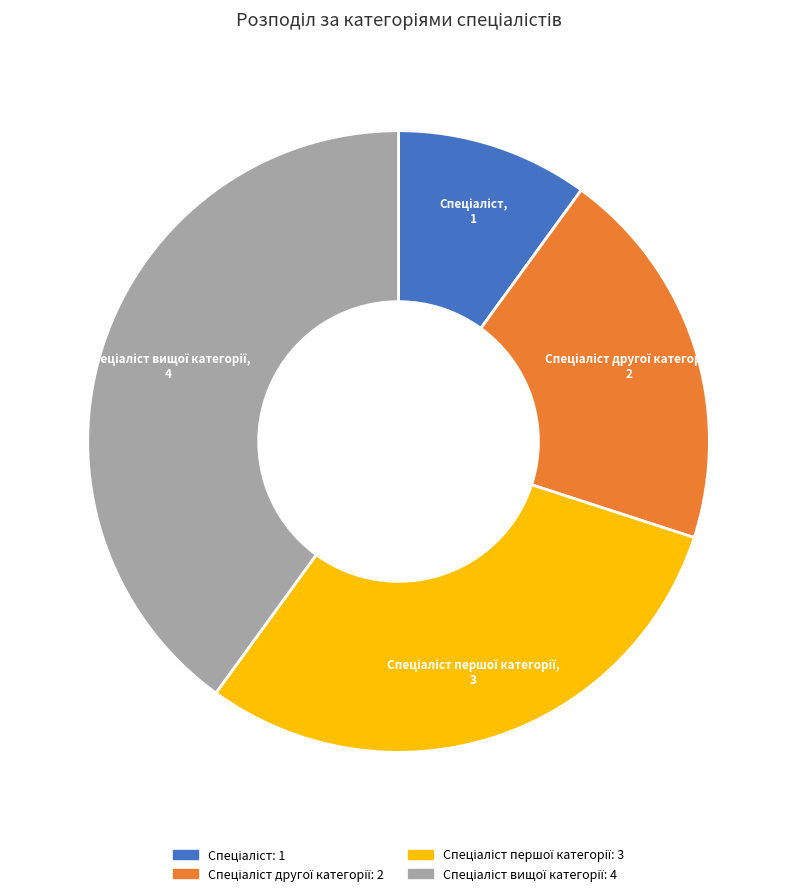

Does any single category account for the majority?

No